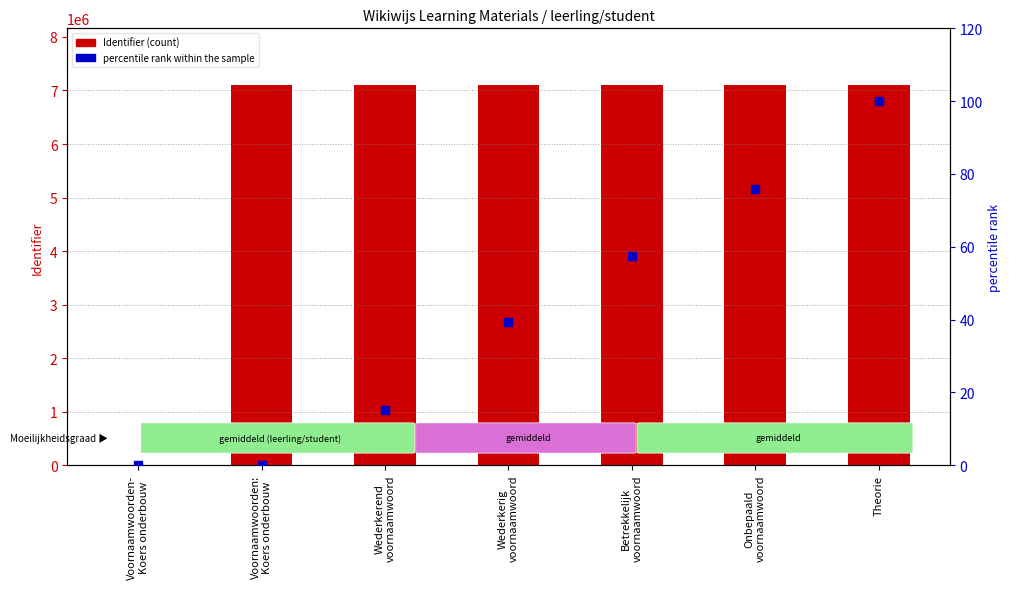

Which series has the largest Y range (max minus min)?

Identifier